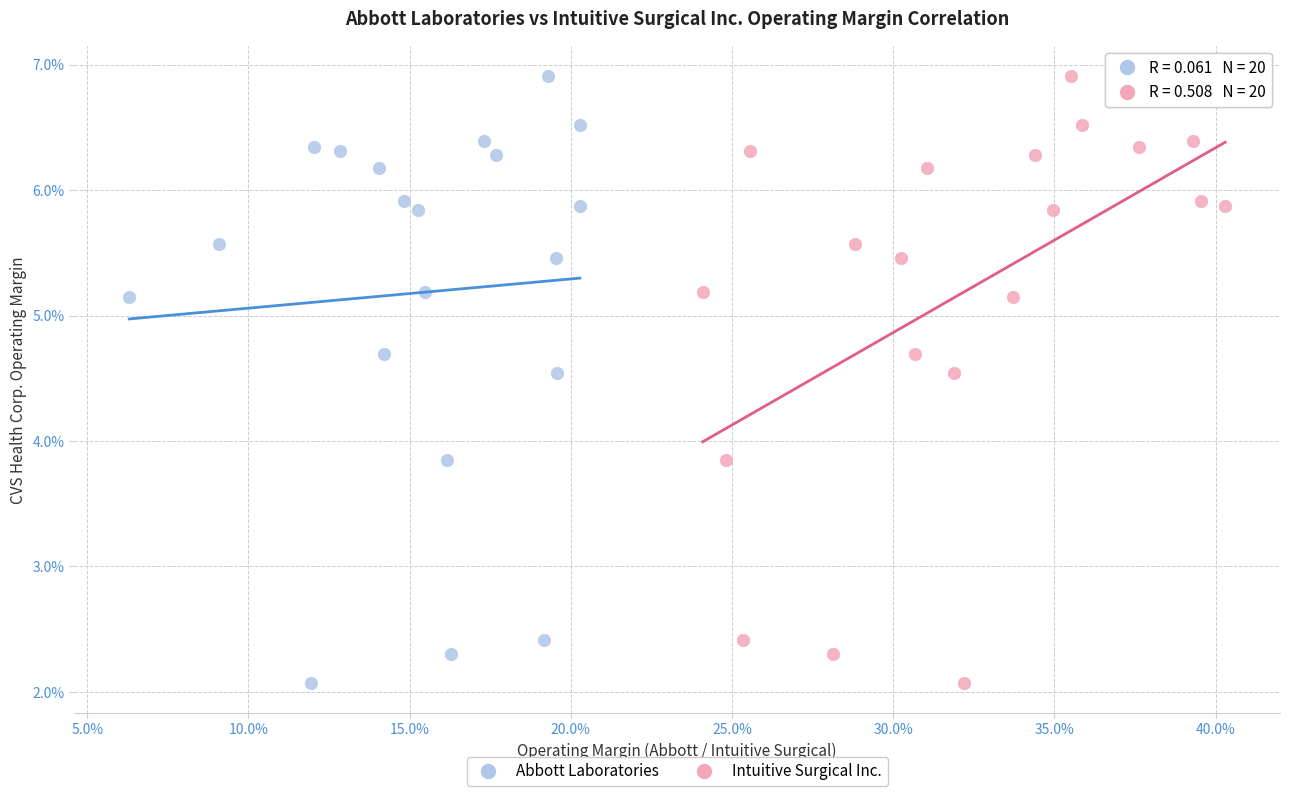

What are all the series names shown in the legend?

Abbott Laboratories, Intuitive Surgical Inc.